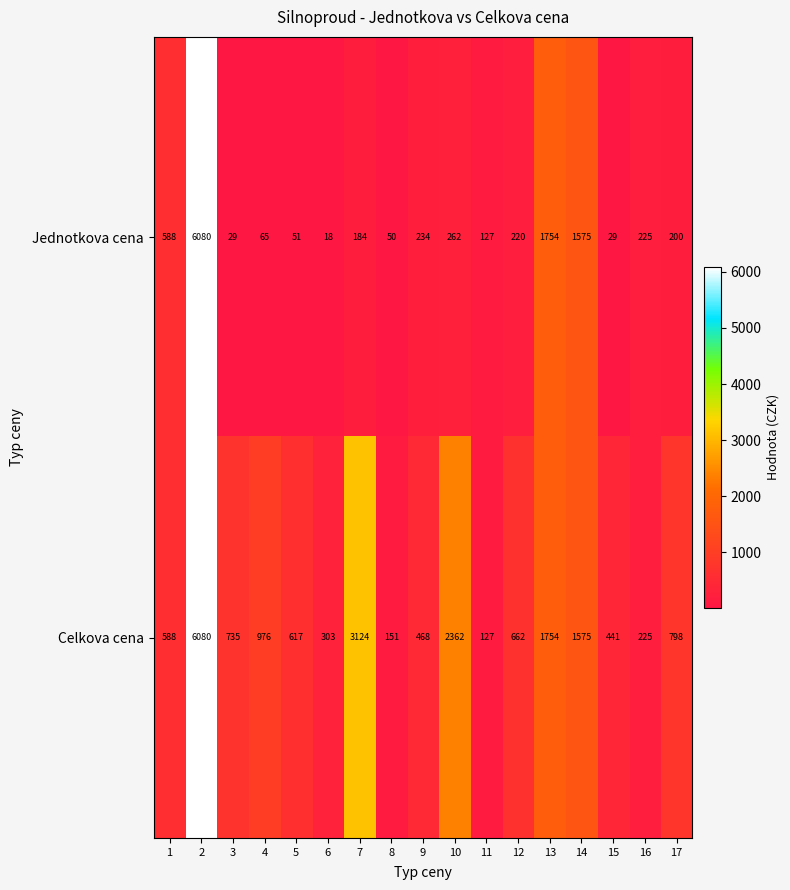

What is the minimum value shown in the chart?

18